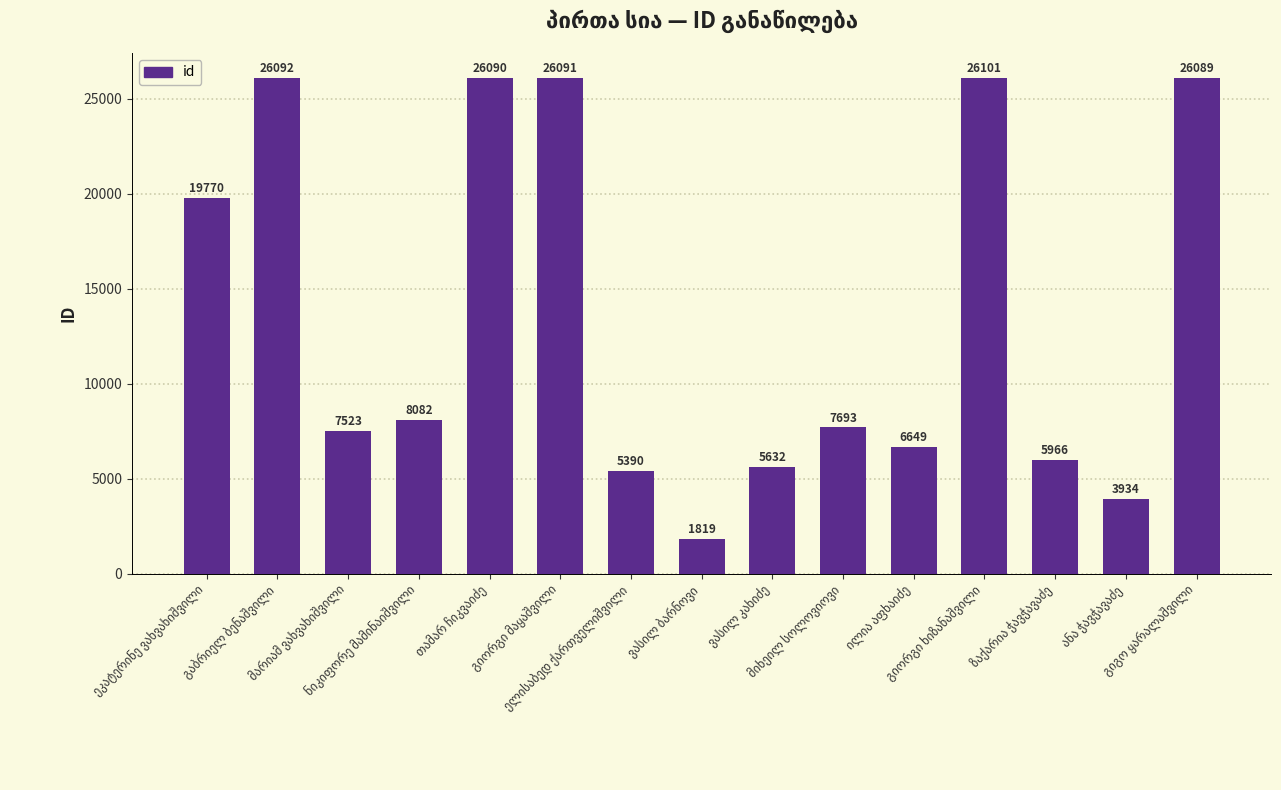

What is the value of the 13th bar from the left?

5966